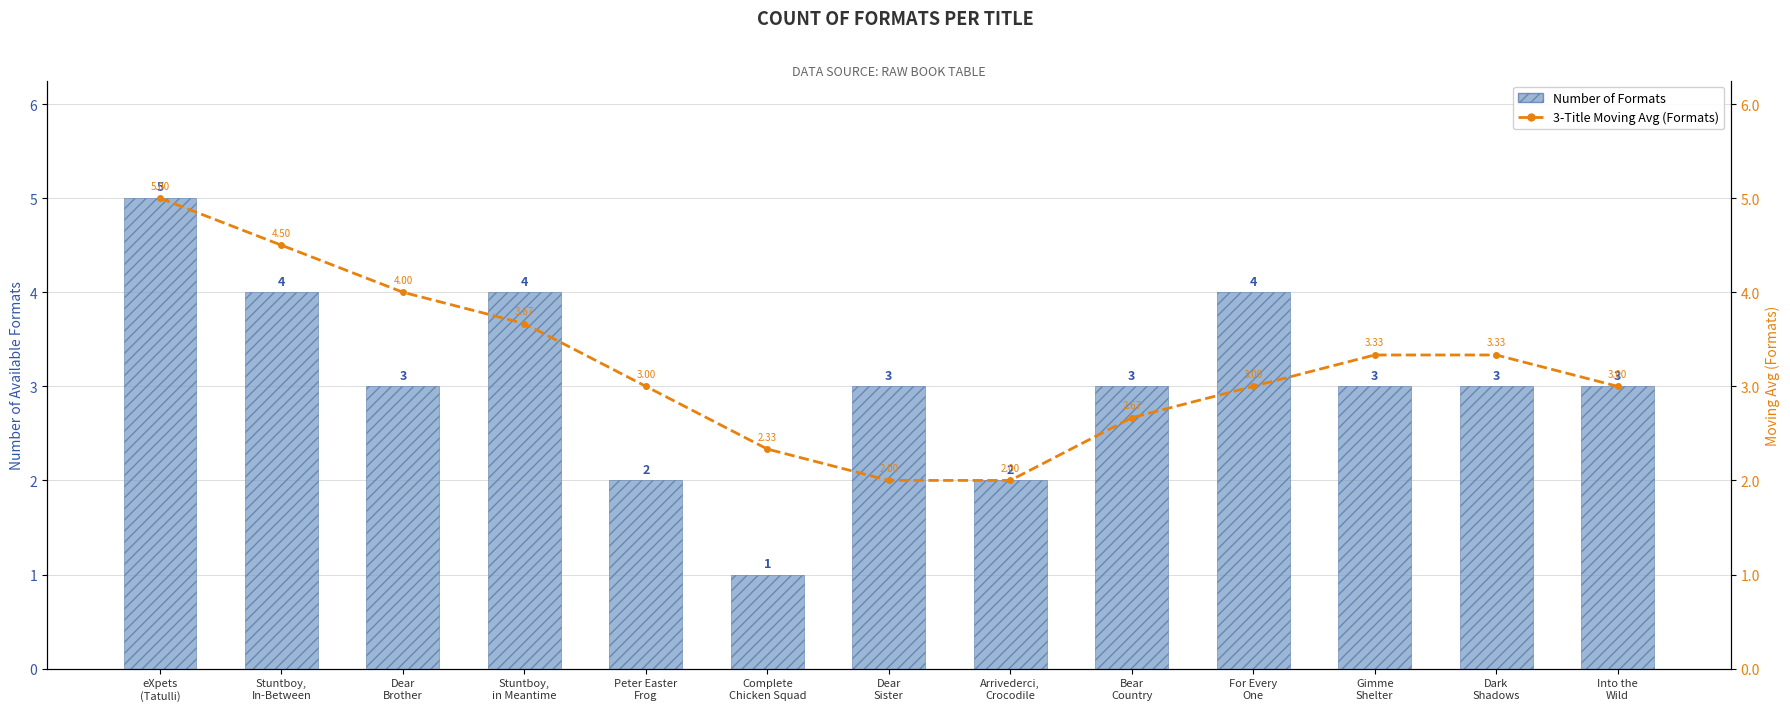

Reading left to right, list all the values displayed in this chart.

Number of Formats: eXpets
(Tatulli)=5.0	Stuntboy,
In-Between=4.0	Dear
Brother=3.0	Stuntboy,
in Meantime=4.0	Peter Easter
Frog=2.0	Complete
Chicken Squad=1.0	Dear
Sister=3.0	Arrivederci,
Crocodile=2.0	Bear
Country=3.0	For Every
One=4.0	Gimme
Shelter=3.0	Dark
Shadows=3.0	Into the
Wild=3.0
3-Title Moving Avg (Formats): eXpets
(Tatulli)=5.0	Stuntboy,
In-Between=4.5	Dear
Brother=4.0	Stuntboy,
in Meantime=3.7	Peter Easter
Frog=3.0	Complete
Chicken Squad=2.3	Dear
Sister=2.0	Arrivederci,
Crocodile=2.0	Bear
Country=2.7	For Every
One=3.0	Gimme
Shelter=3.3	Dark
Shadows=3.3	Into the
Wild=3.0